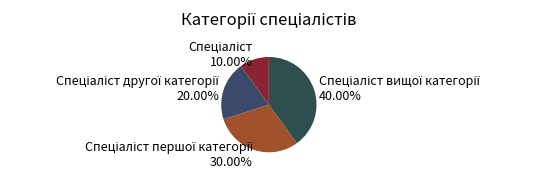

Does any single category account for the majority?

No